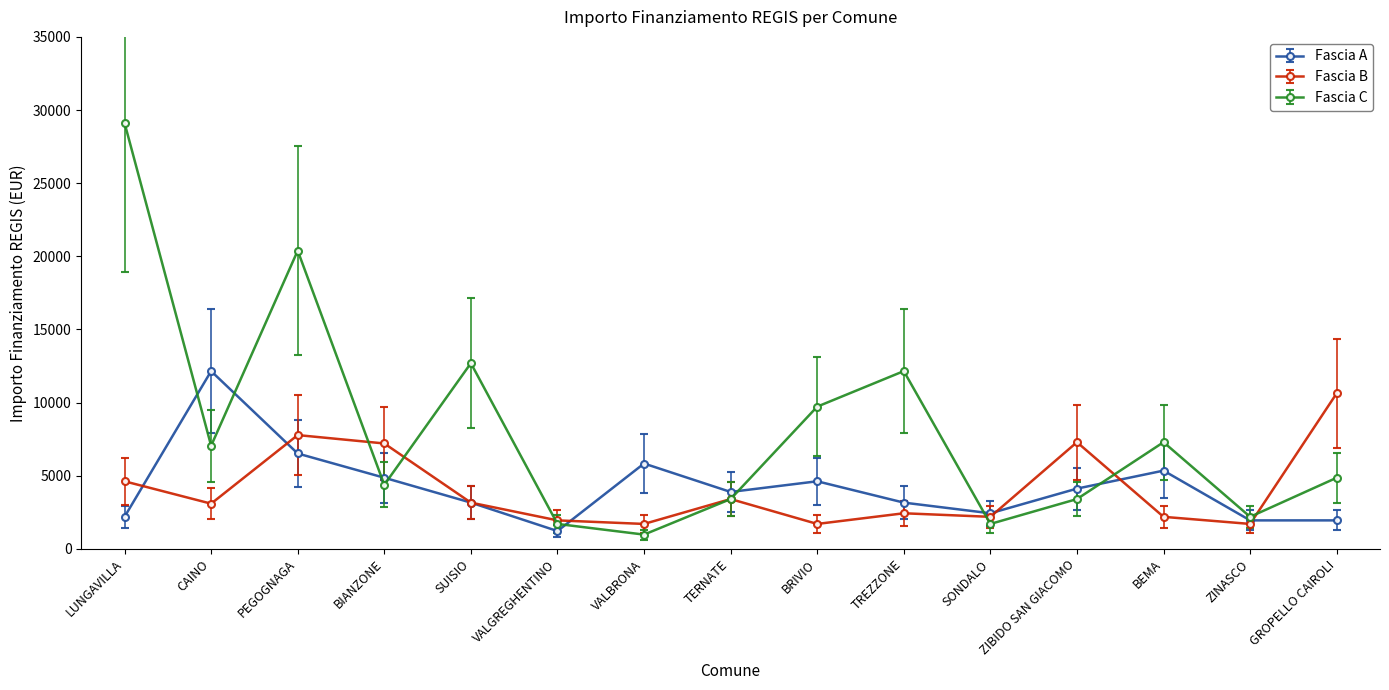

Where is the first local minimum for Fascia A?

VALGREGHENTINO